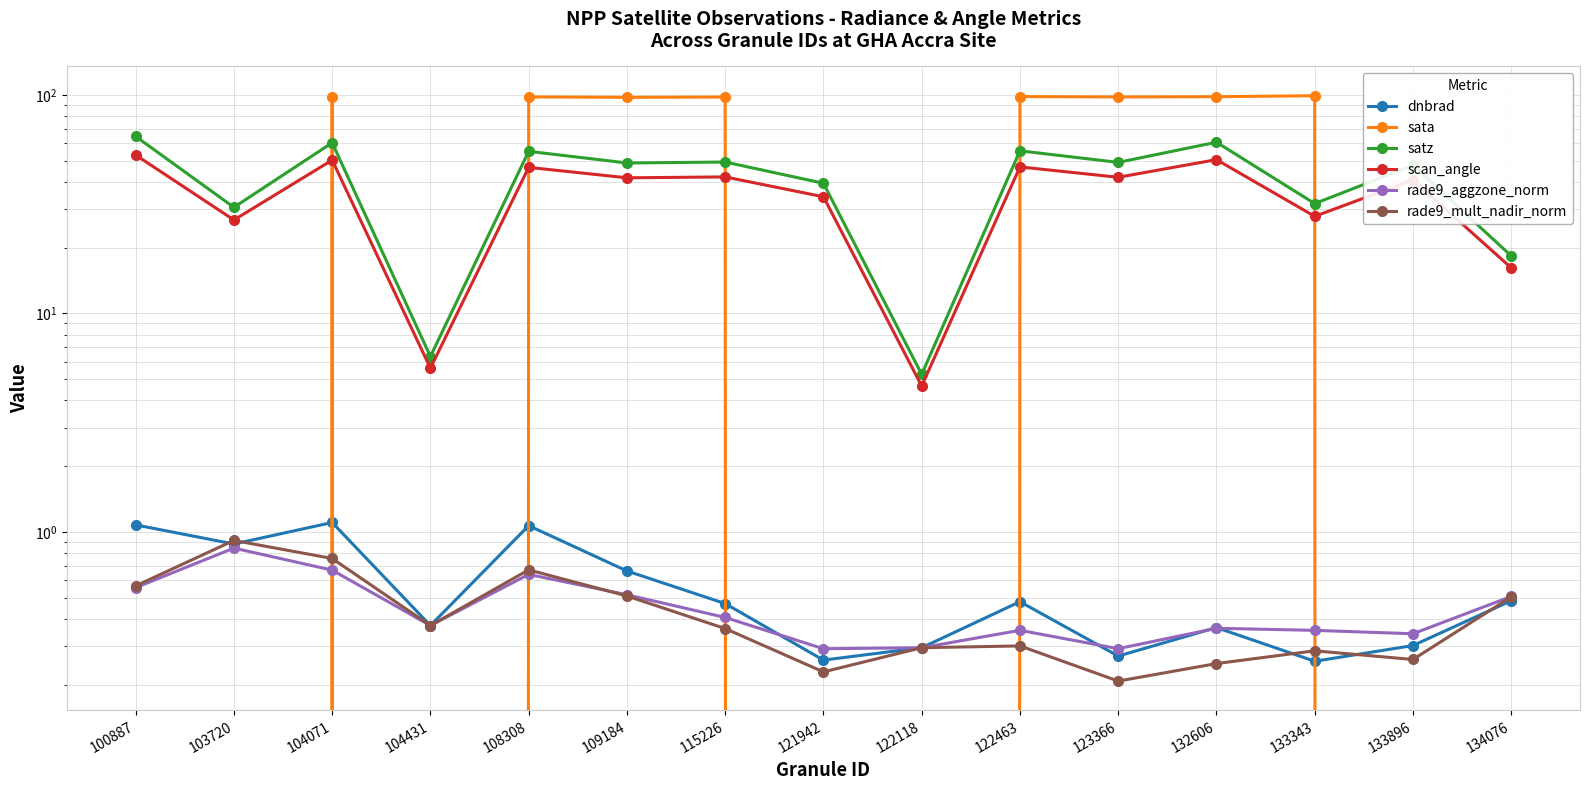

Which has a higher value, 133343 or 133896?

133896